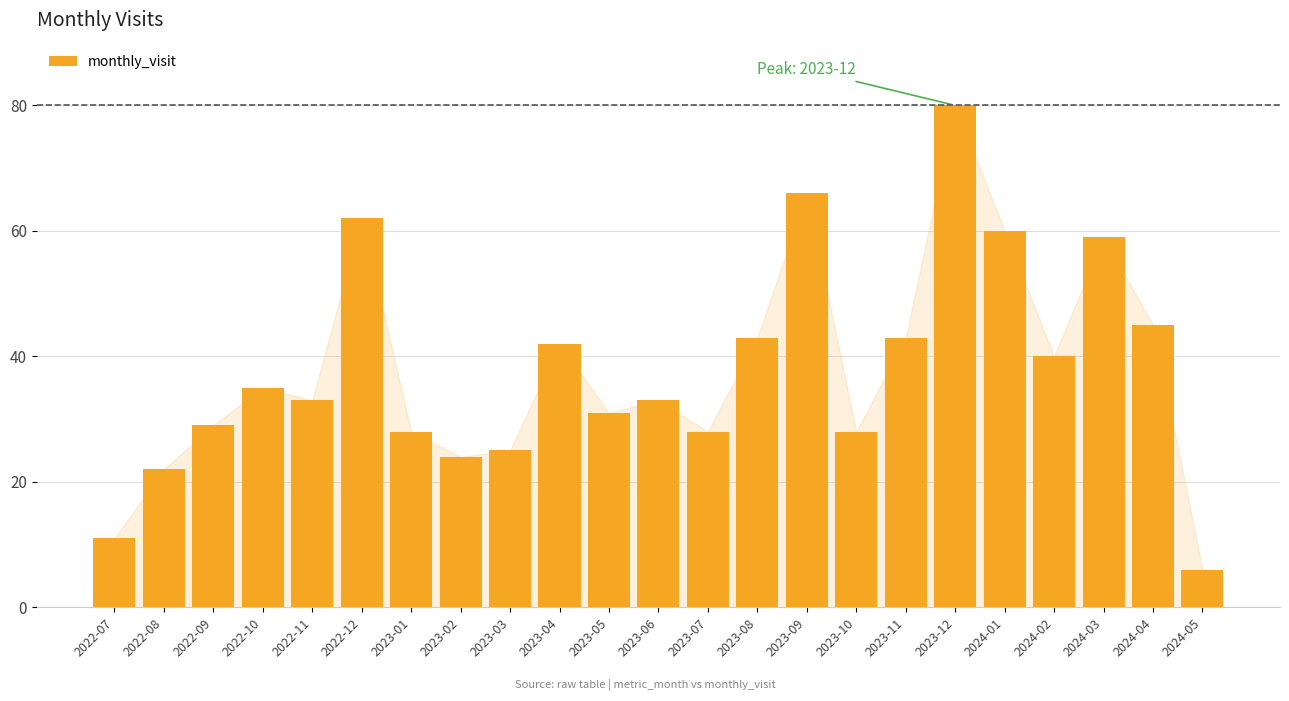

What is the label of the 14th bar from the right?

2023-04